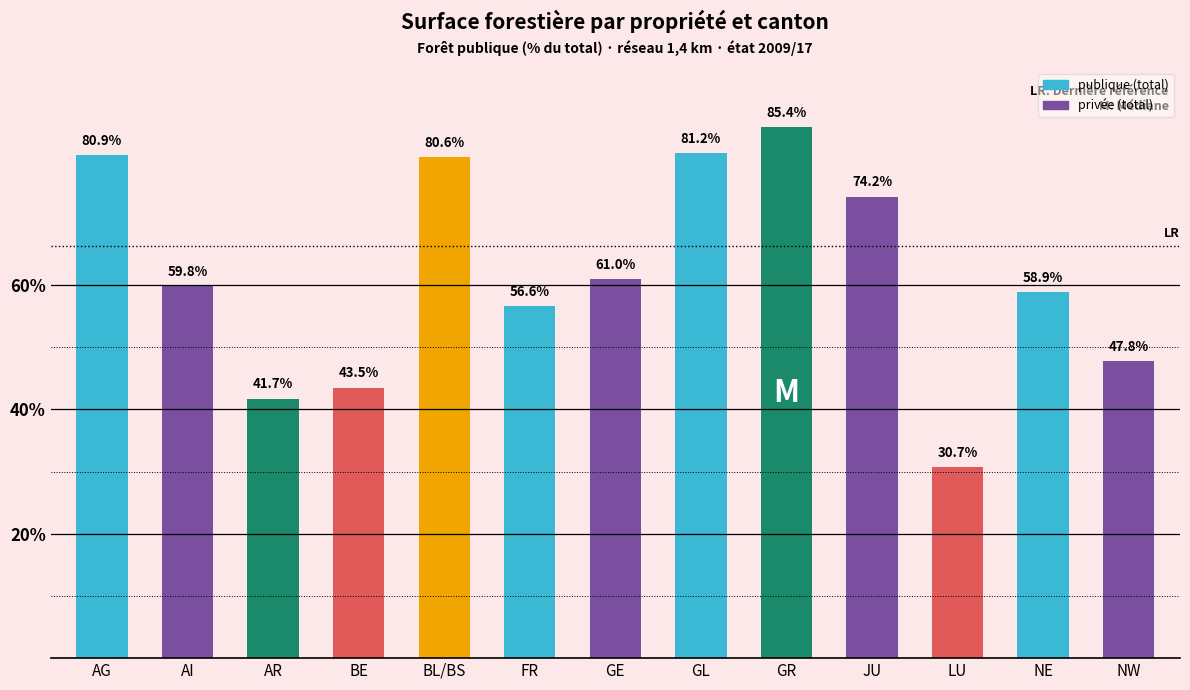

At how many categories does at least one series exceed 26?

13